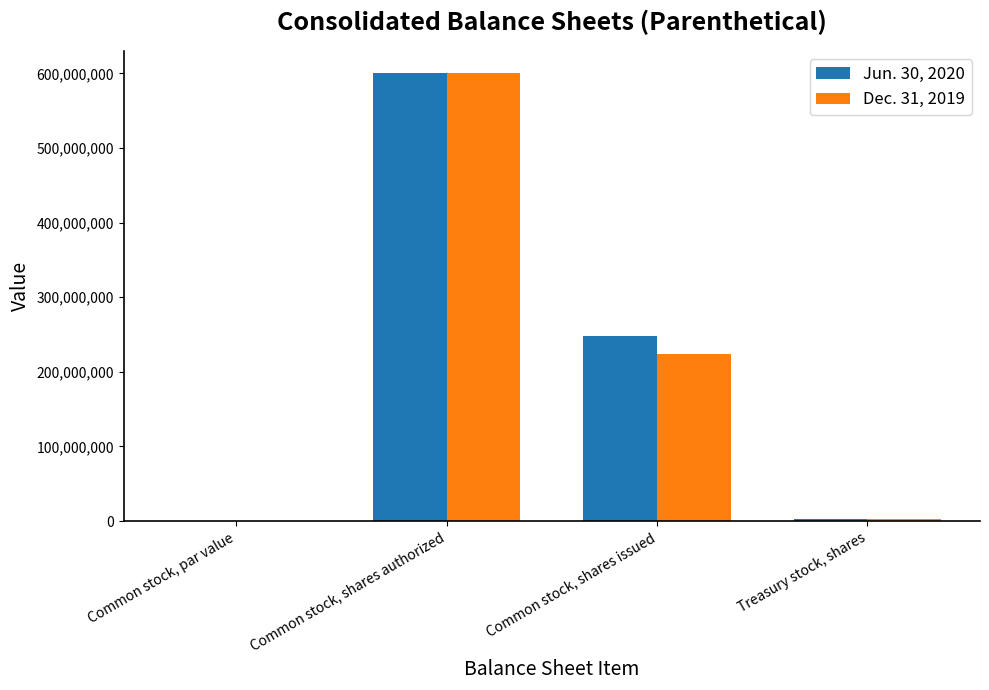

Which category has the highest value in the Jun. 30, 2020 series?

Common stock, shares authorized